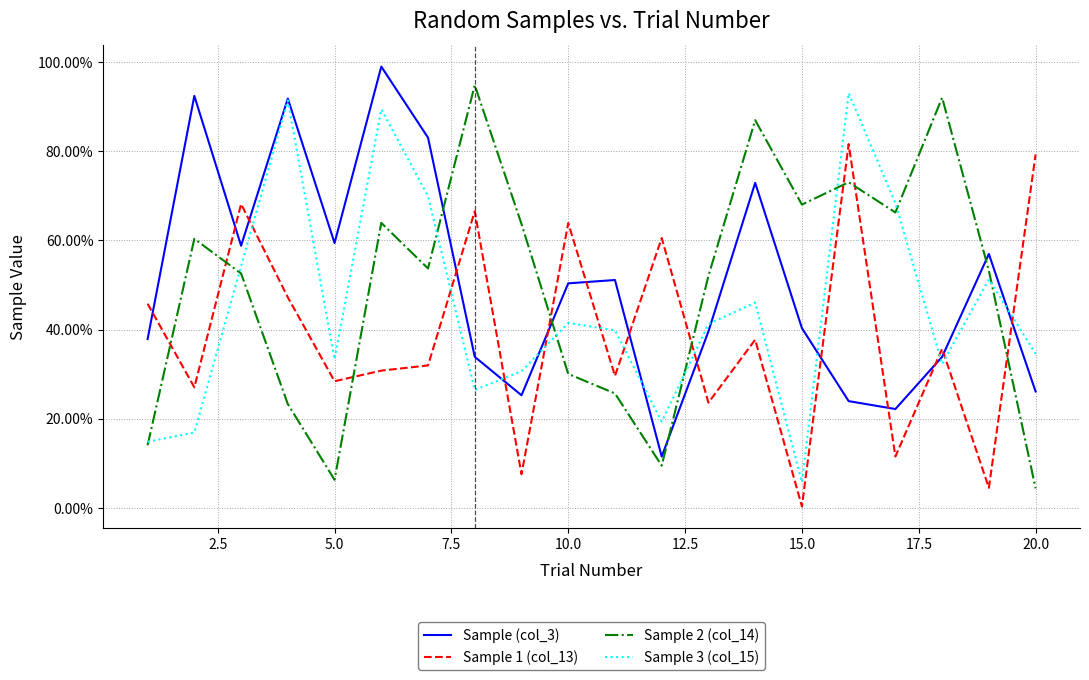

Which series has the largest range (max minus min)?

Sample 2 (col_14)